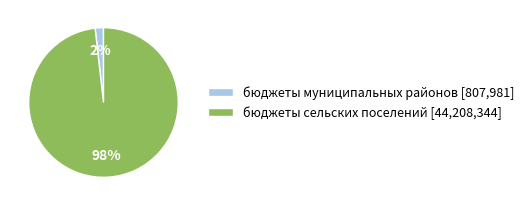

Rank the categories by value from highest to lowest.

бюджеты сельских поселений, бюджеты муниципальных районов